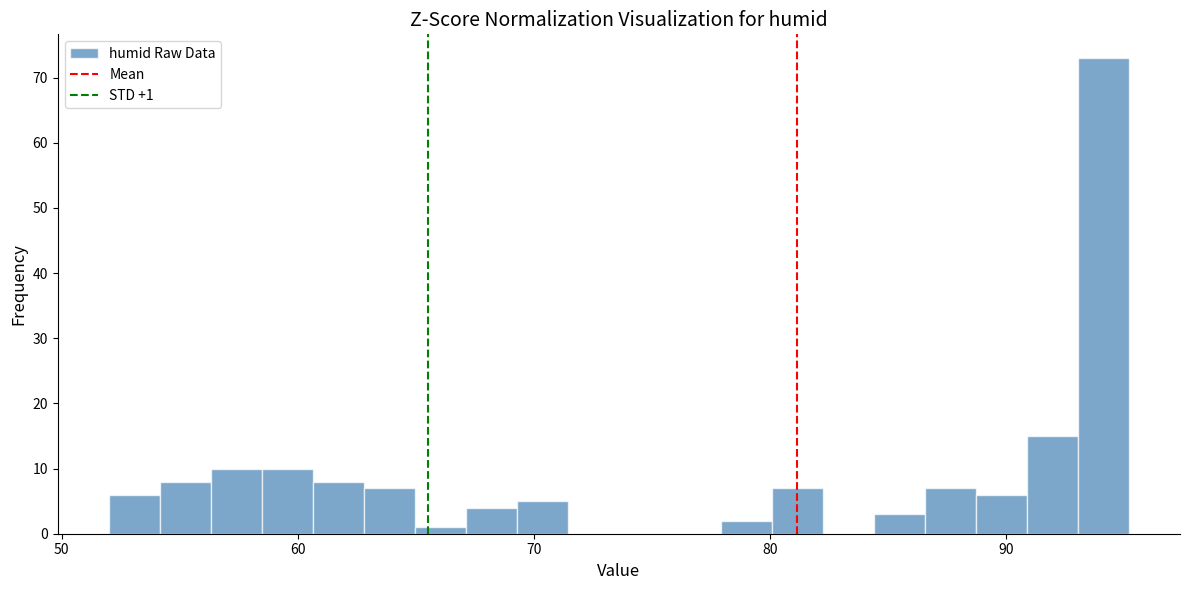

Around what value on the x-axis is the tallest bar? Give the approximate position of its centre, as read against the axis.

94